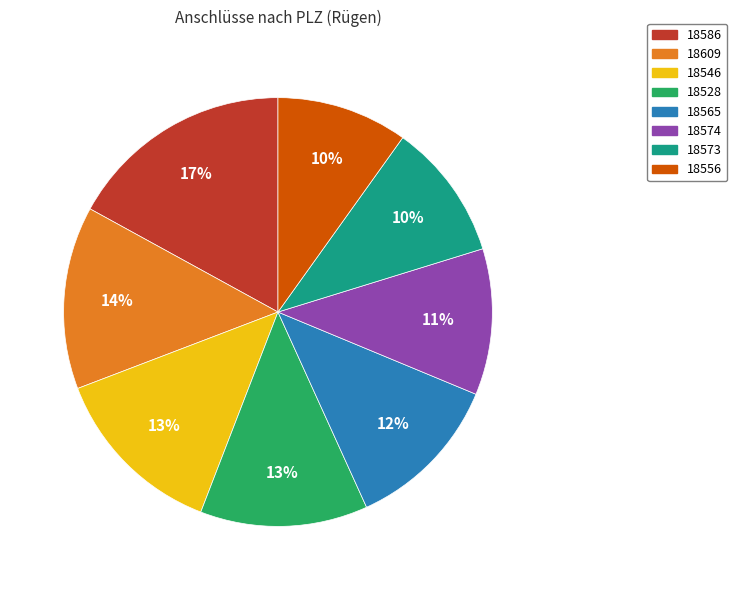

To the nearest percent, what percentage of the pie is 18573?

10%